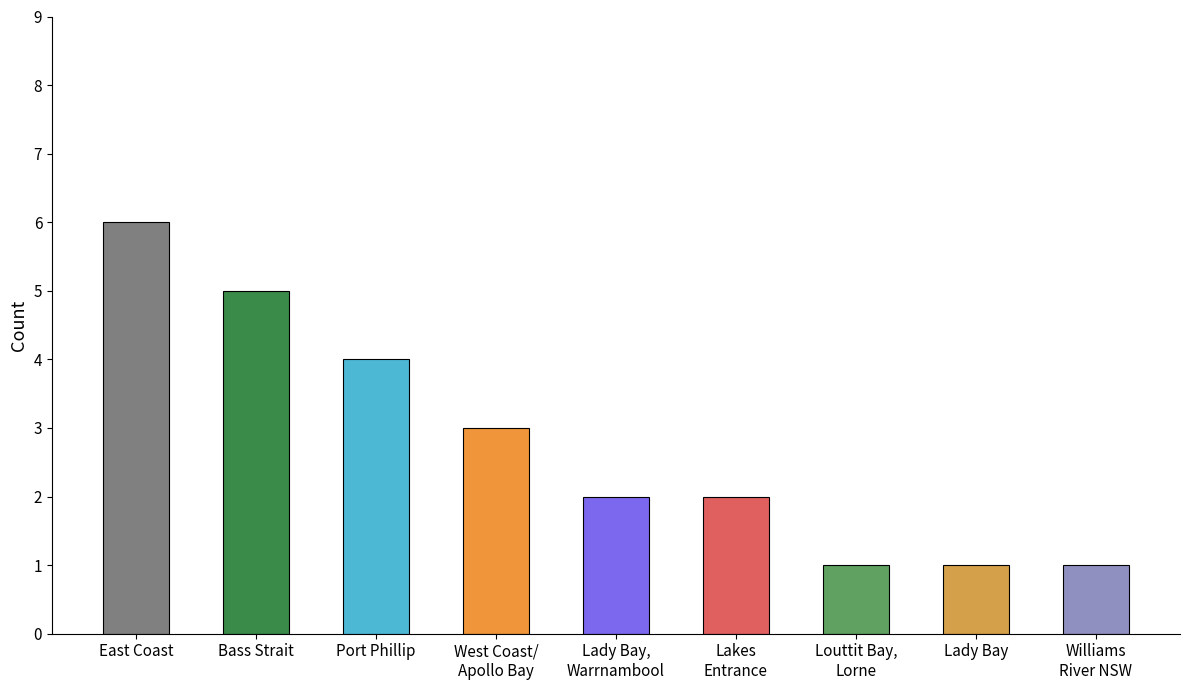

What is the sum of all values?

25